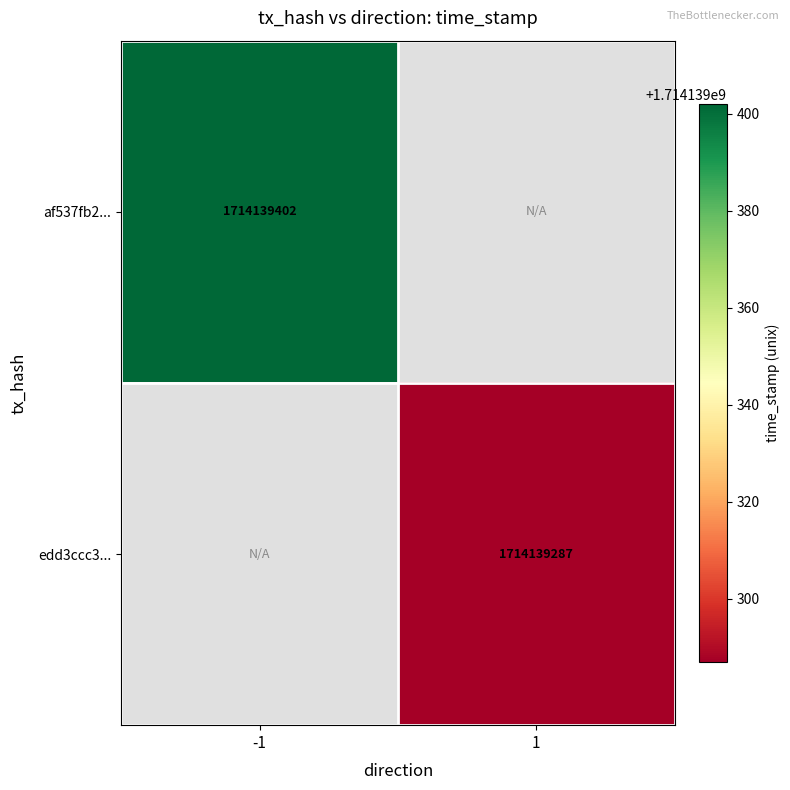

Reading left to right, transcribe all the data shown in this chart.

af537fb285bd9a1034e49dbf69f13d935438857: 1714139402	0
edd3ccc367f9371f2894ccf2fd08833194945c7: 0	1714139287